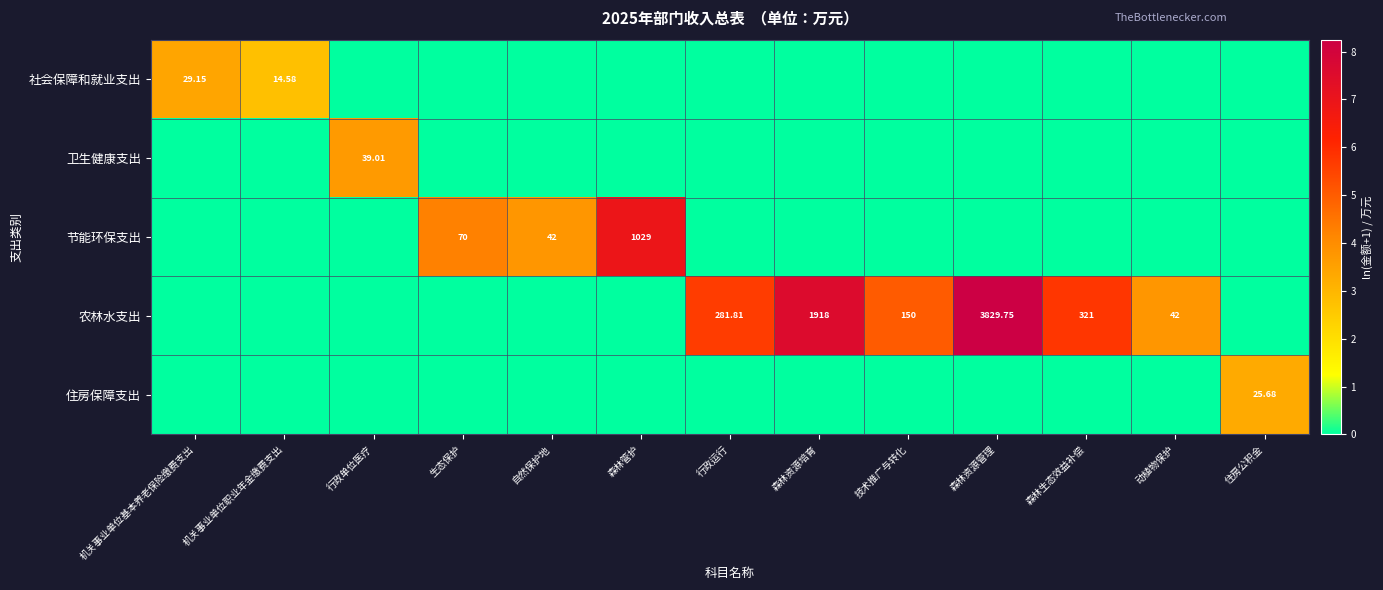

Between 森林生态效益补偿 and 动植物保护, which is larger?

森林生态效益补偿